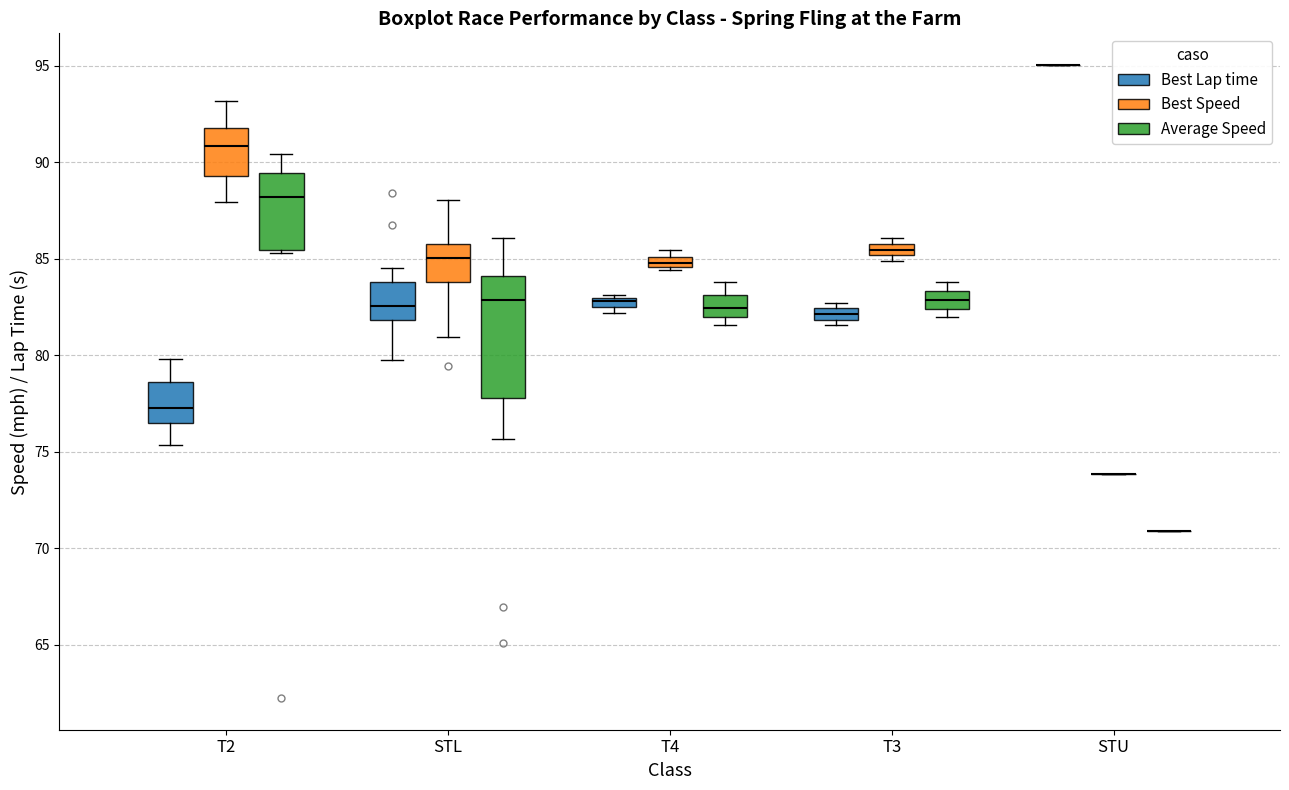

Comparing the boxes themselves (not the whiskers), which one is the tallest?

STL (Average Speed)